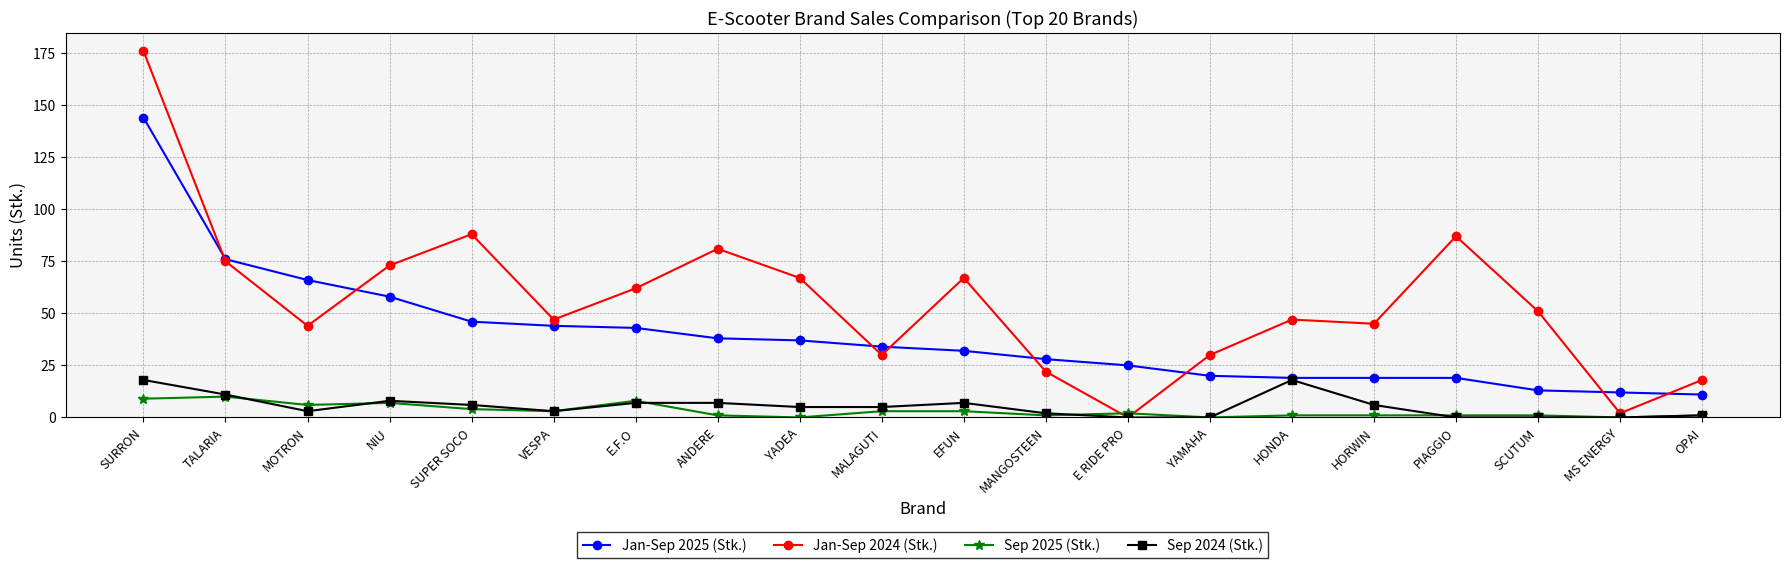

At how many categories does at least one series exceed 149?

1